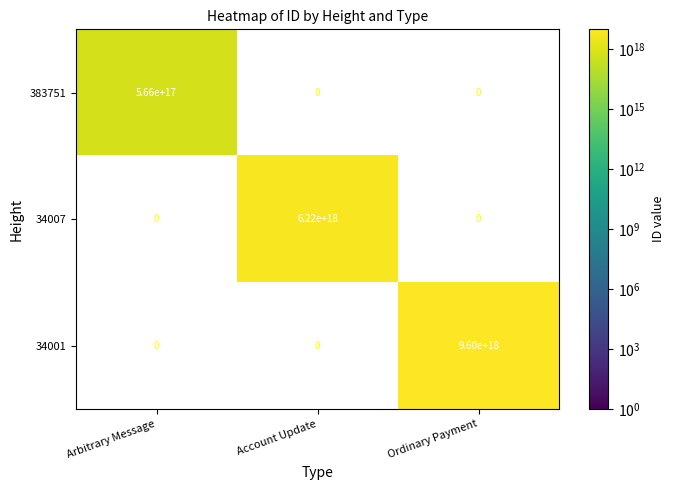

Is the value of 34001 at Account Update greater than the value of 34007 at Ordinary Payment?

No